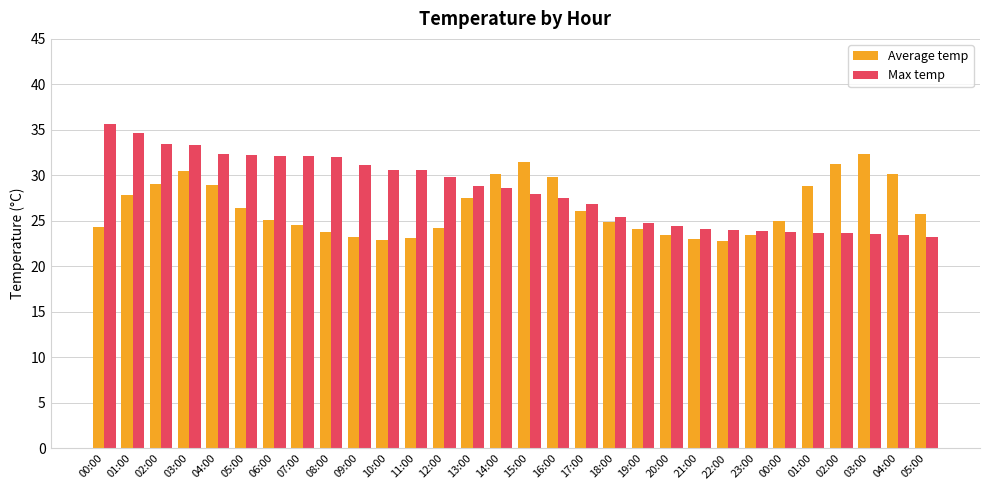

What is the spread (max minus min) of values at 01:00?

6.9